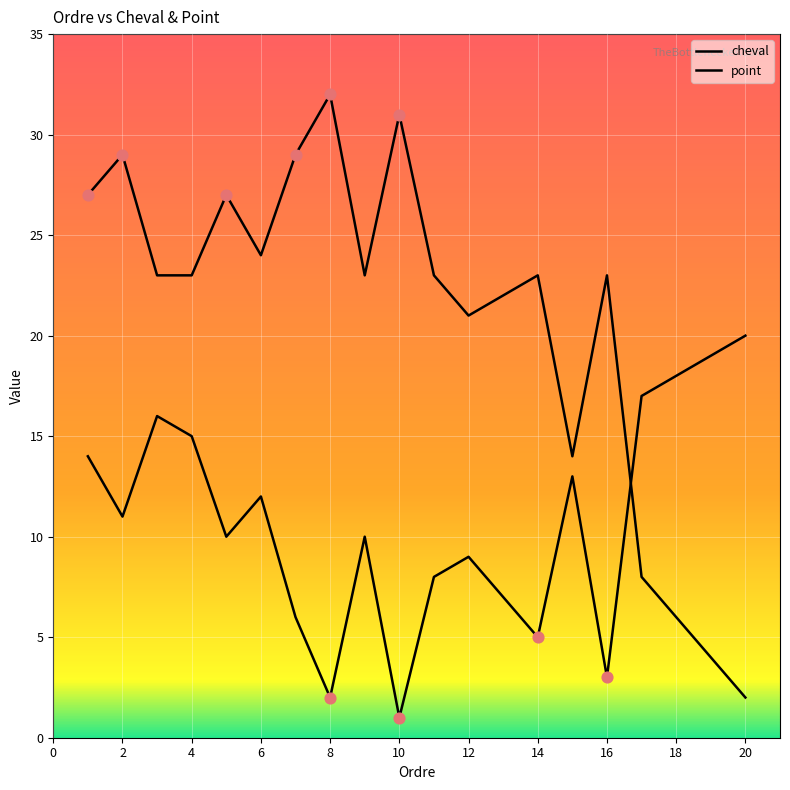

Is this an area chart (filled region under the line)?

No